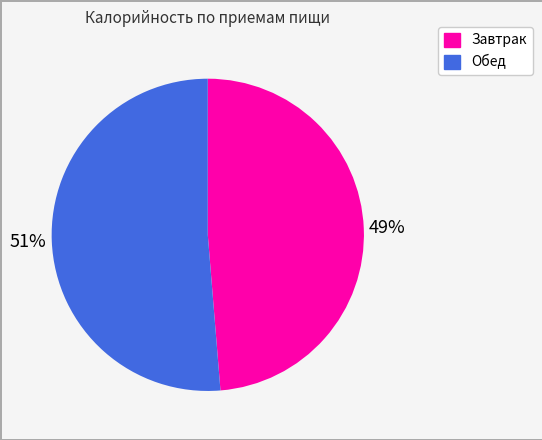

Rank the categories by value from lowest to highest.

Завтрак, Обед